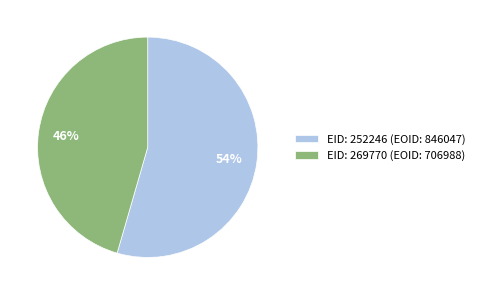

Count the number of slices in the pie.

2